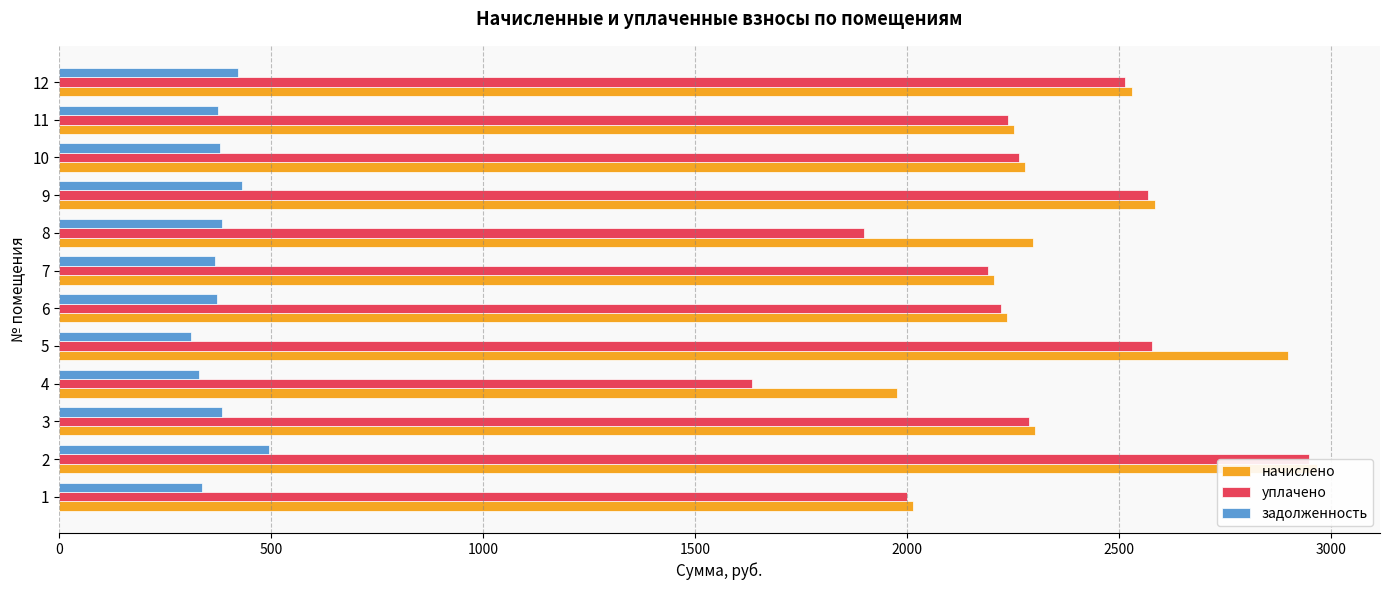

What is the approximate value of начислено at 8?

2296.2